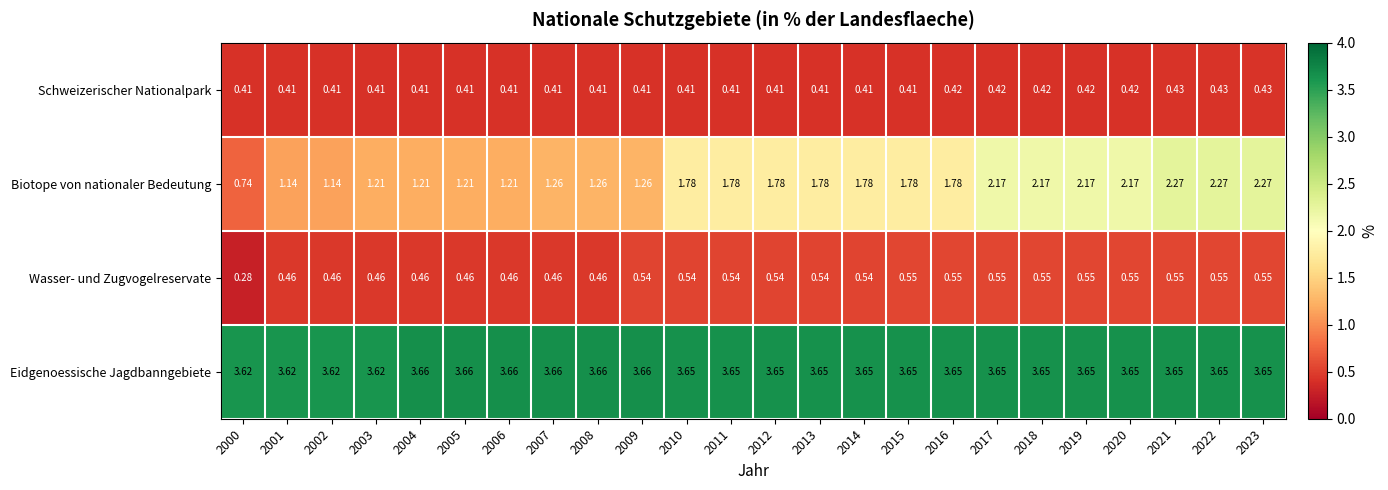

Rank the series at 2003 from highest to lowest value.

Eidgenoessische Jagdbanngebiete, Biotope von nationaler Bedeutung, Wasser- und Zugvogelreservate, Schweizerischer Nationalpark